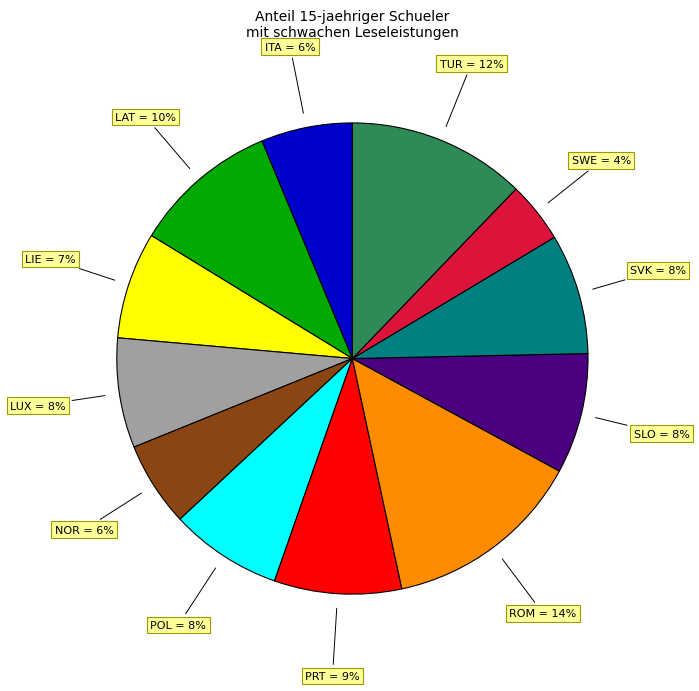

To the nearest percent, what percentage of the pie is SWE?

4%